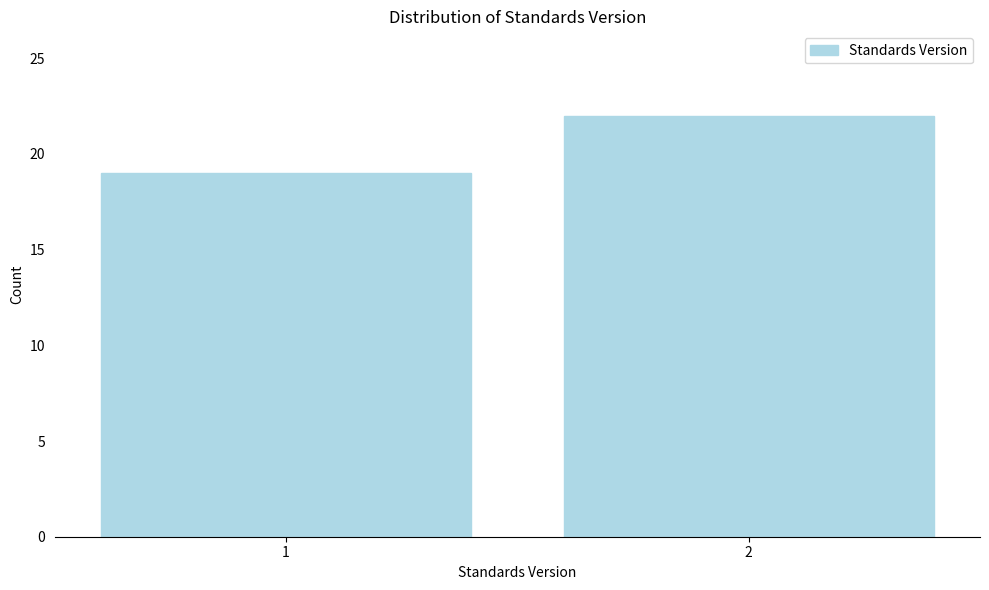

Reading left to right, what are all the values shown in this chart?

19	22